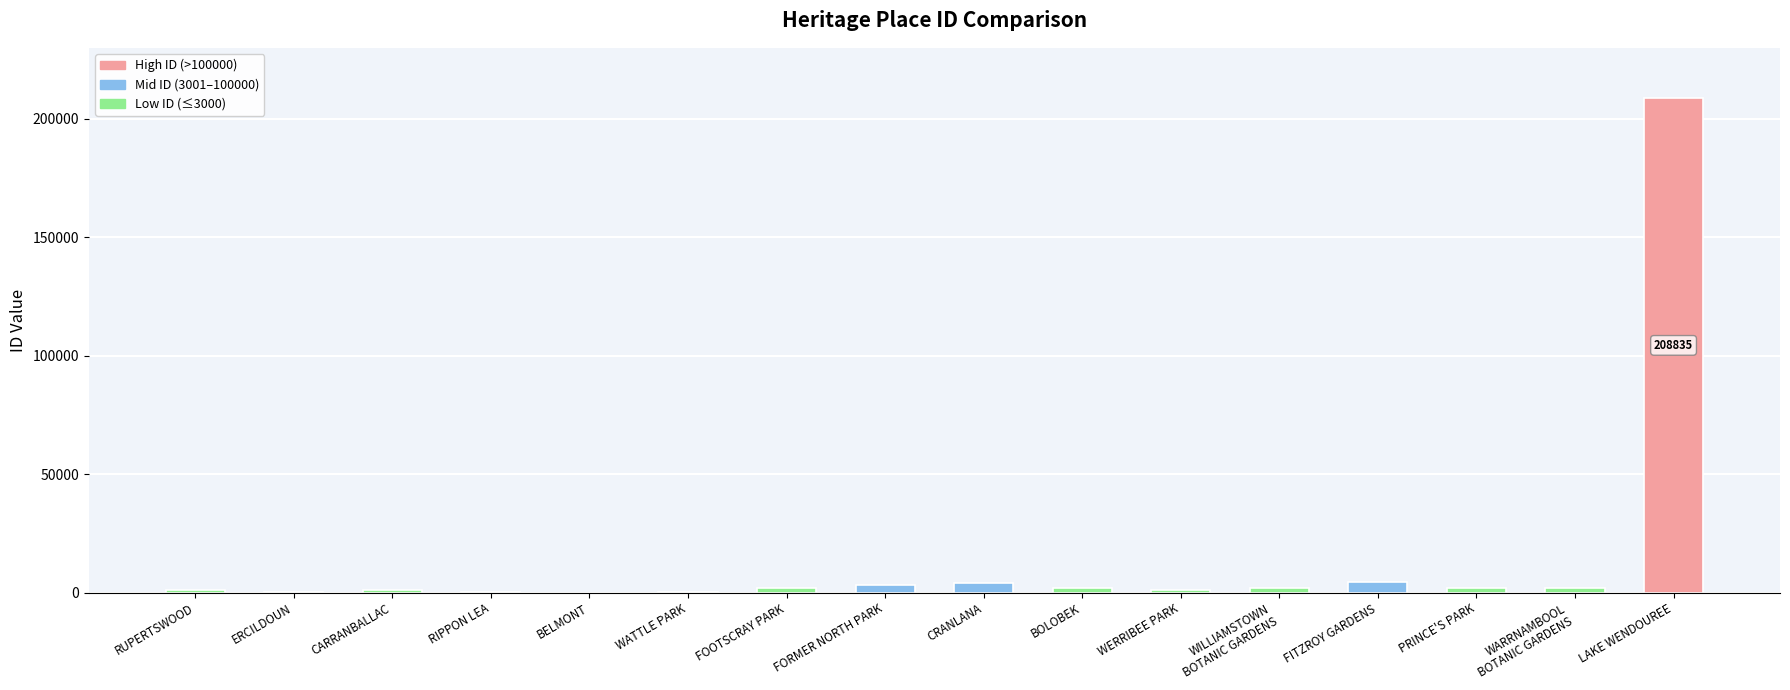

What is the greatest value displayed?

208835